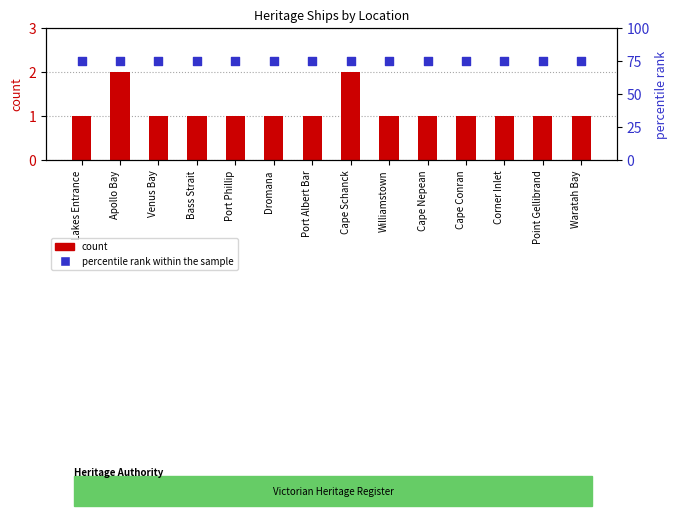

At which category is the sum across all series the highest?

Apollo Bay